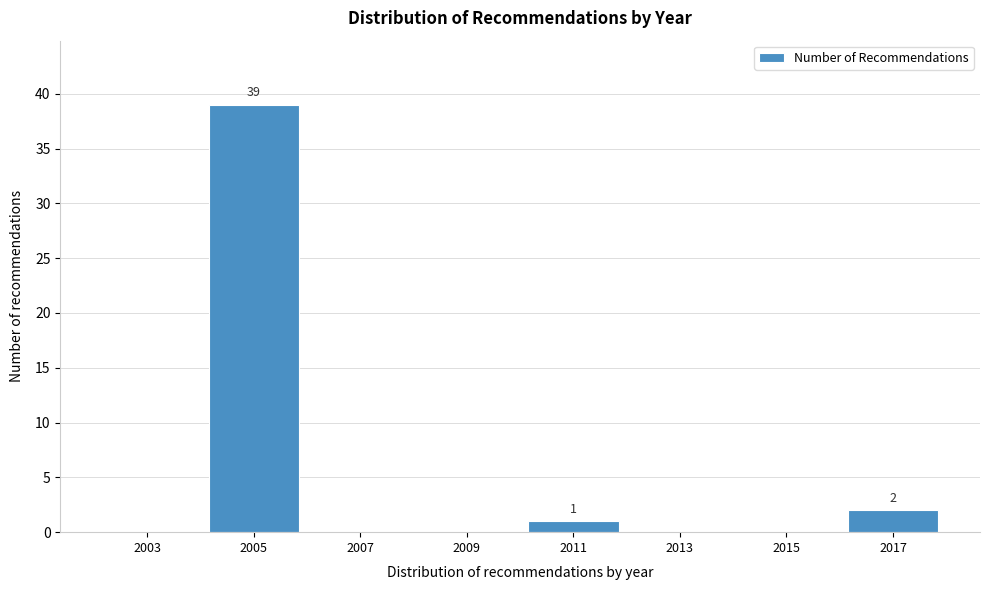

Reading right to left, what are all the values shown in this chart?

2017=2	2015=0	2013=0	2011=1	2009=0	2007=0	2005=39	2003=0